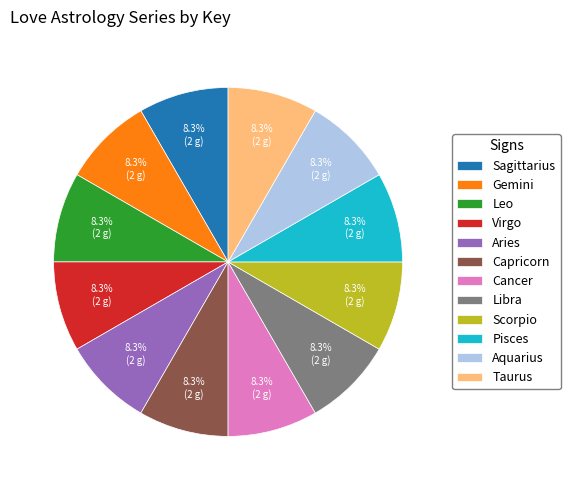

To the nearest percent, what percentage of the pie is Sagittarius?

8%